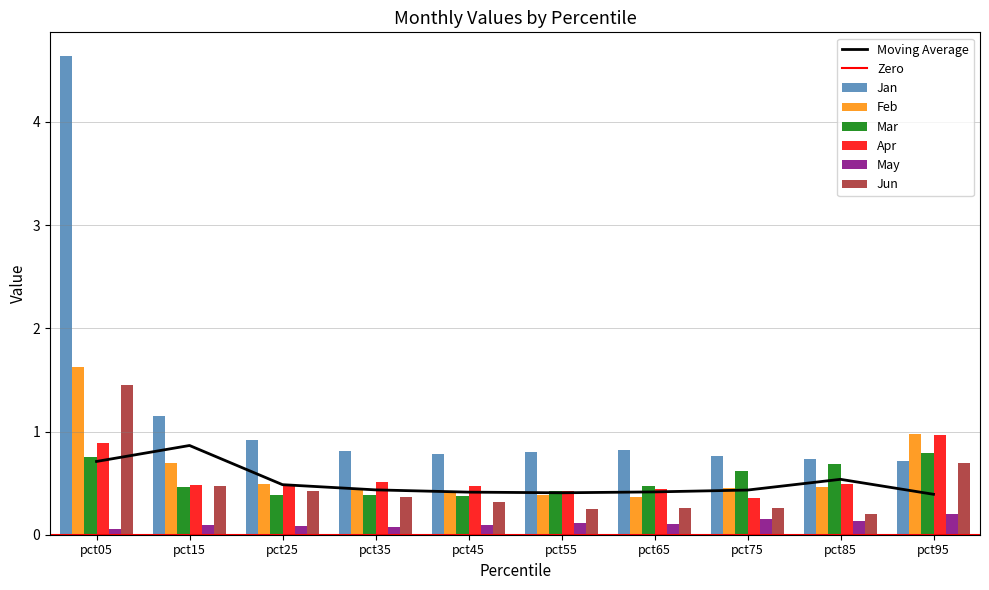

Count the Mar values in the range 0 to 1.

10